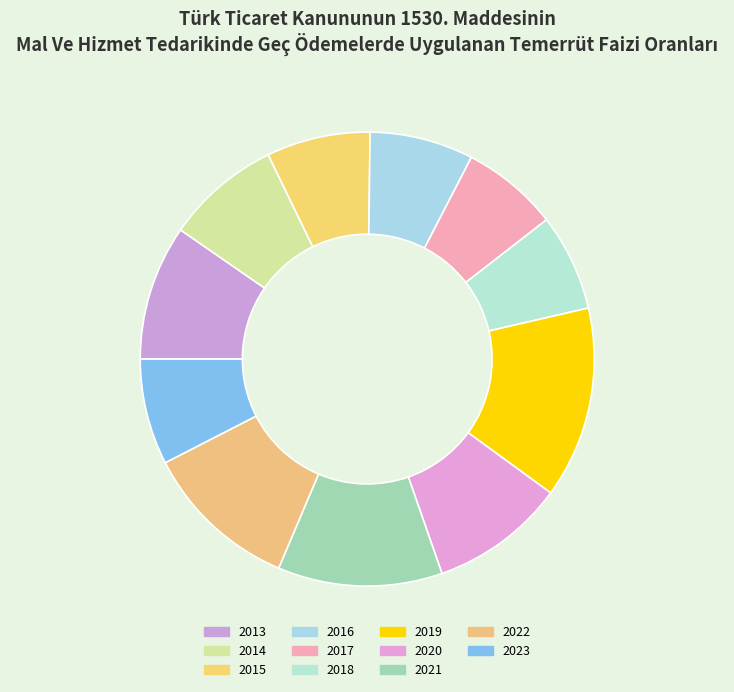

Rank the categories by value from lowest to highest.

2017, 2018, 2015, 2016, 2023, 2014, 2013, 2020, 2022, 2021, 2019